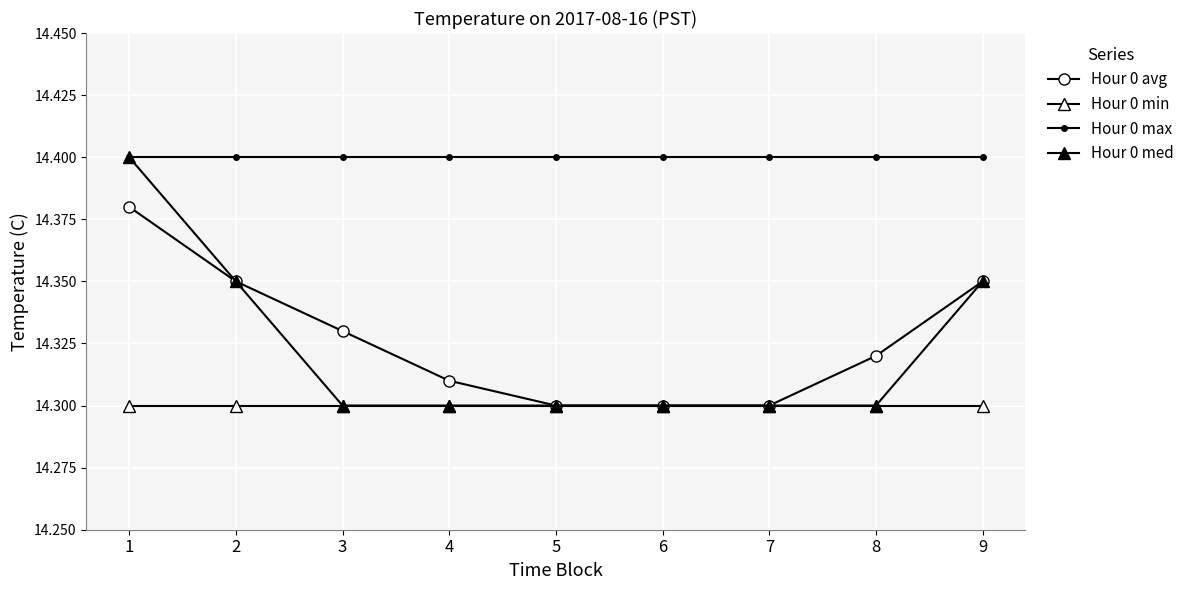

Rank the series at 1 from highest to lowest value.

Hour 0 max, Hour 0 med, Hour 0 avg, Hour 0 min